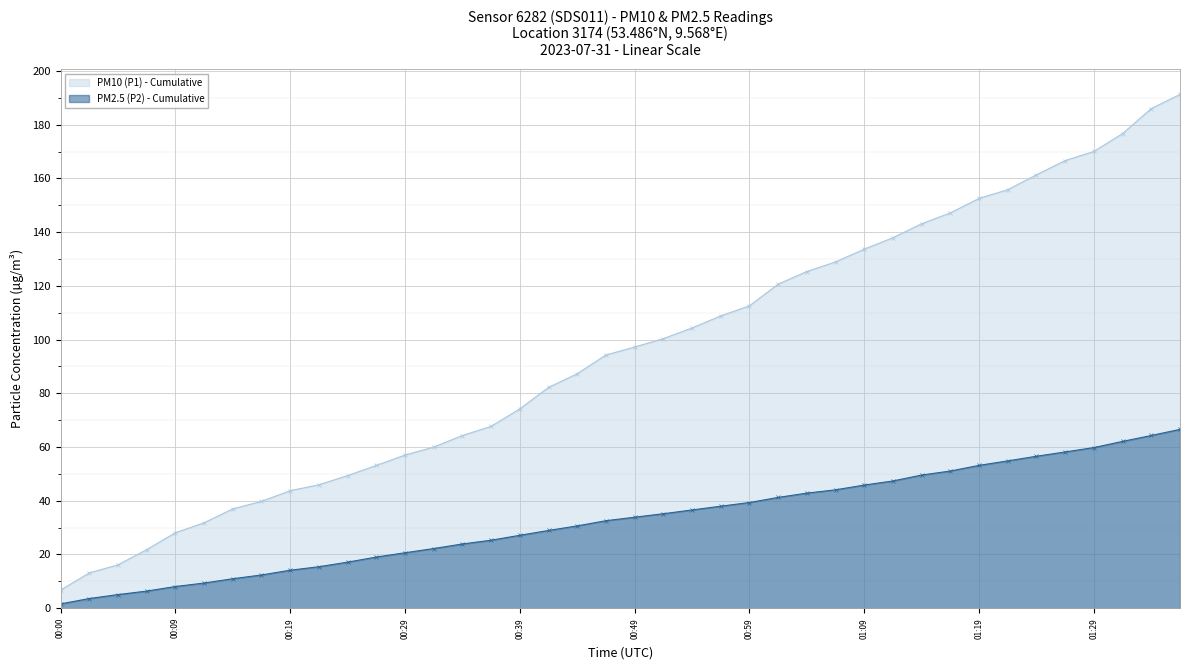

What is the difference between the second highest and second lowest values in the PM10 (P1) - Cumulative series?

172.9